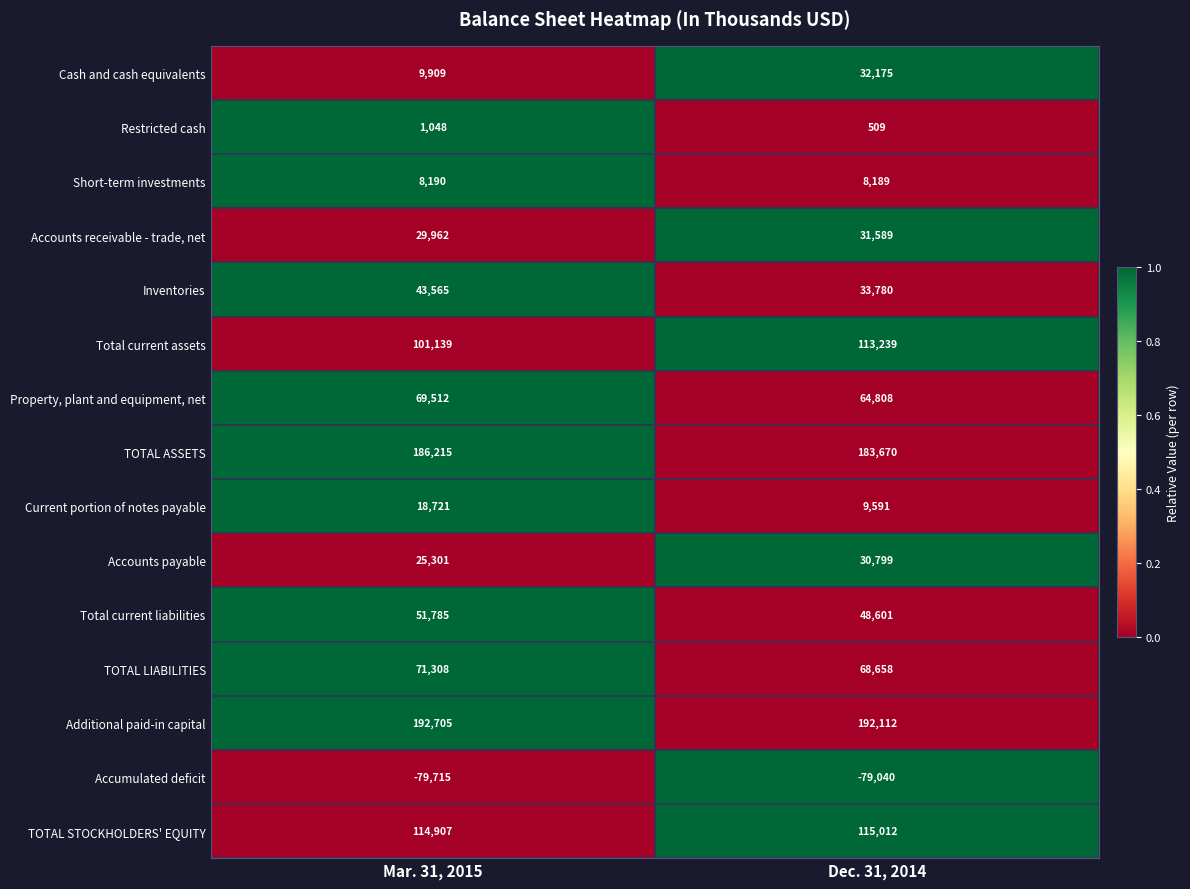

Reading right to left, list all the values displayed in this chart.

Cash and cash equivalents: 32175	9909
Restricted cash: 509	1048
Short-term investments: 8189	8190
Accounts receivable - trade, net: 31589	29962
Inventories: 33780	43565
Total current assets: 113239	101139
Property, plant and equipment, net: 64808	69512
TOTAL ASSETS: 183670	186215
Current portion of notes payable: 9591	18721
Accounts payable: 30799	25301
Total current liabilities: 48601	51785
TOTAL LIABILITIES: 68658	71308
Additional paid-in capital: 192112	192705
Accumulated deficit: -79040	-79715
TOTAL STOCKHOLDERS' EQUITY: 115012	114907